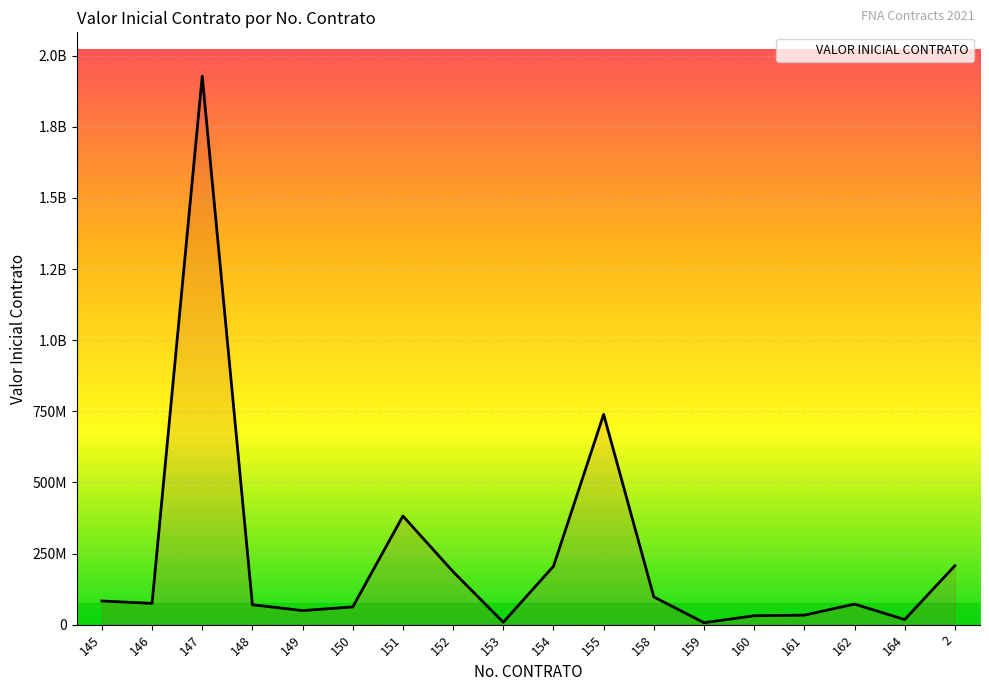

What value does the data have at 152, to the nearest 10?

186200000